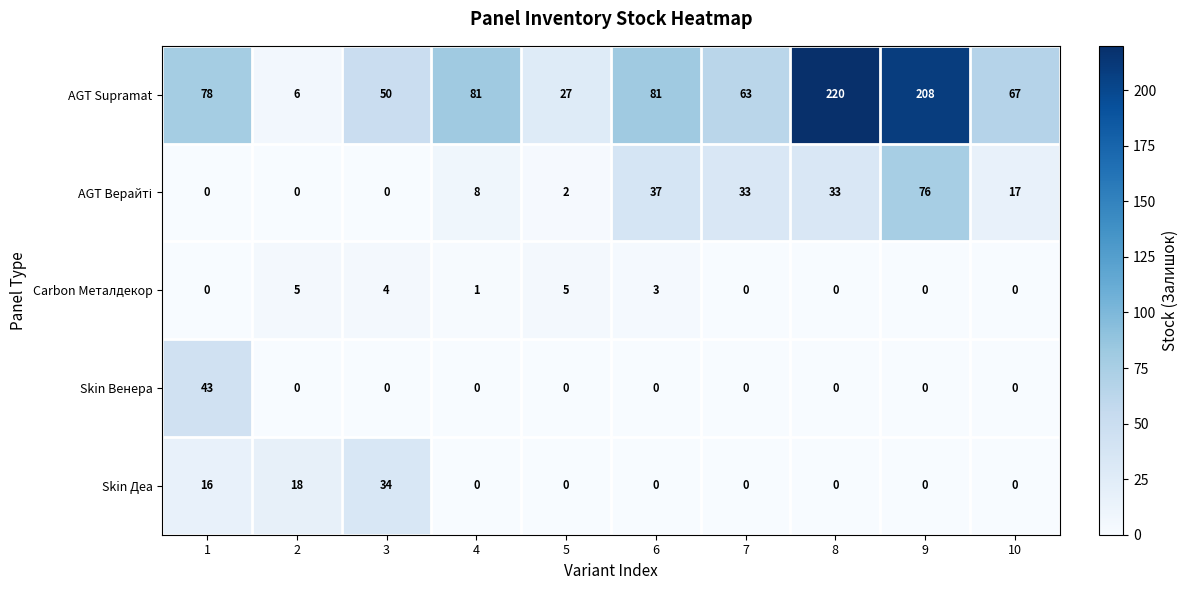

Count the Carbon Металдекор values in the range 0 to 4.

8